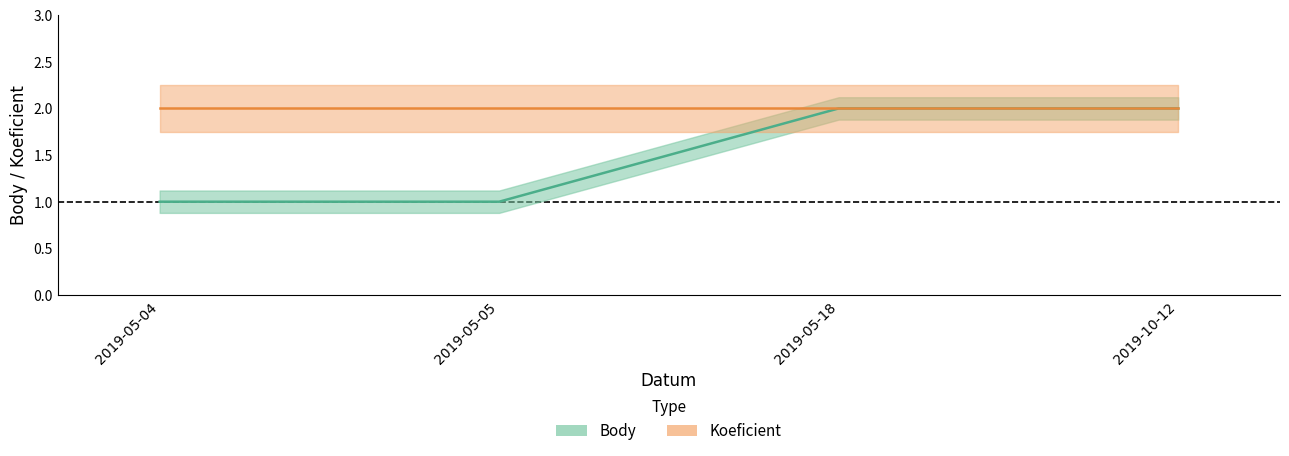

What is the label of the 4th point from the left?

2019-10-12